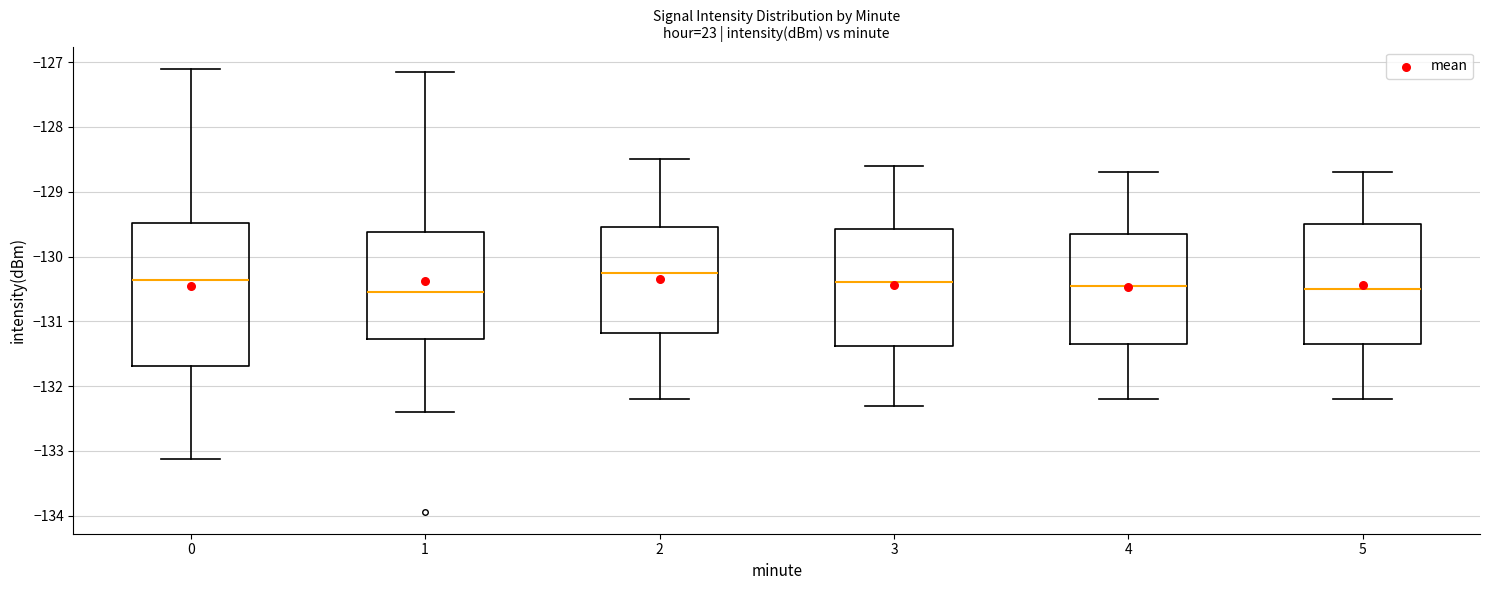

Which box has the highest median line?

2